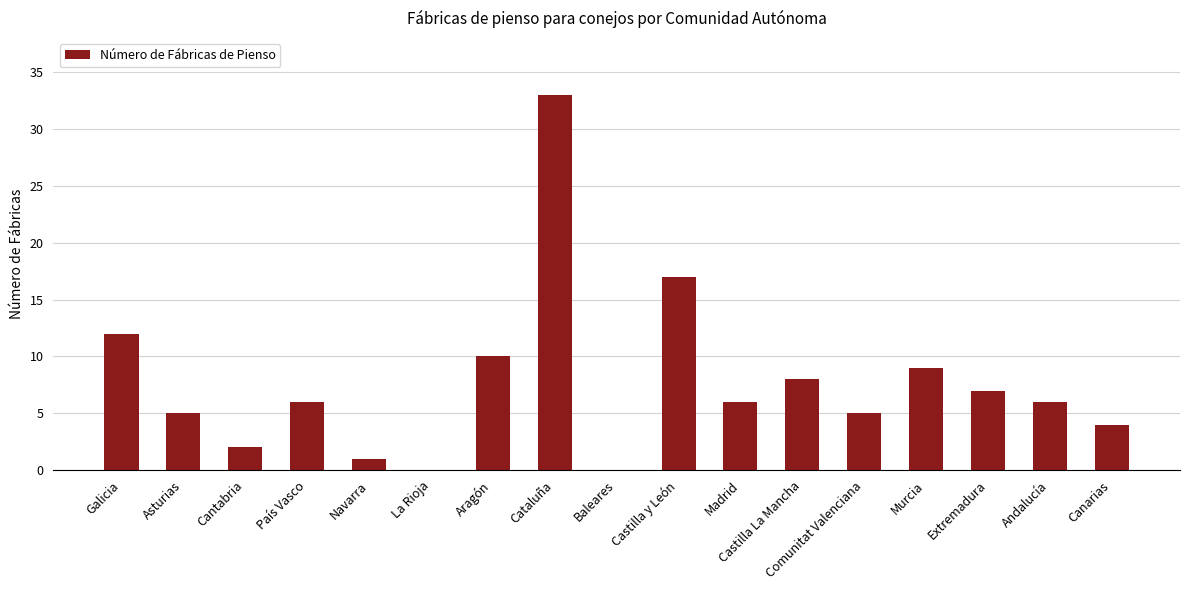

What is the change in value from Asturias to Cataluña?

+28